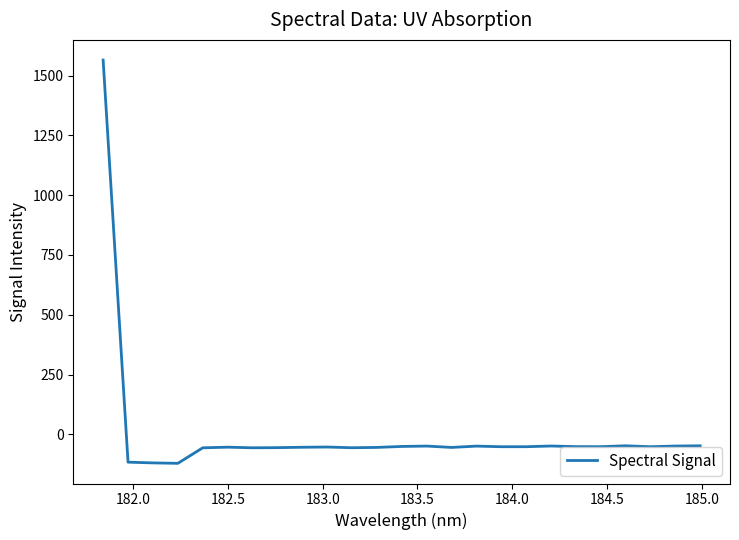

What is the minimum value shown in the chart?

-121.1